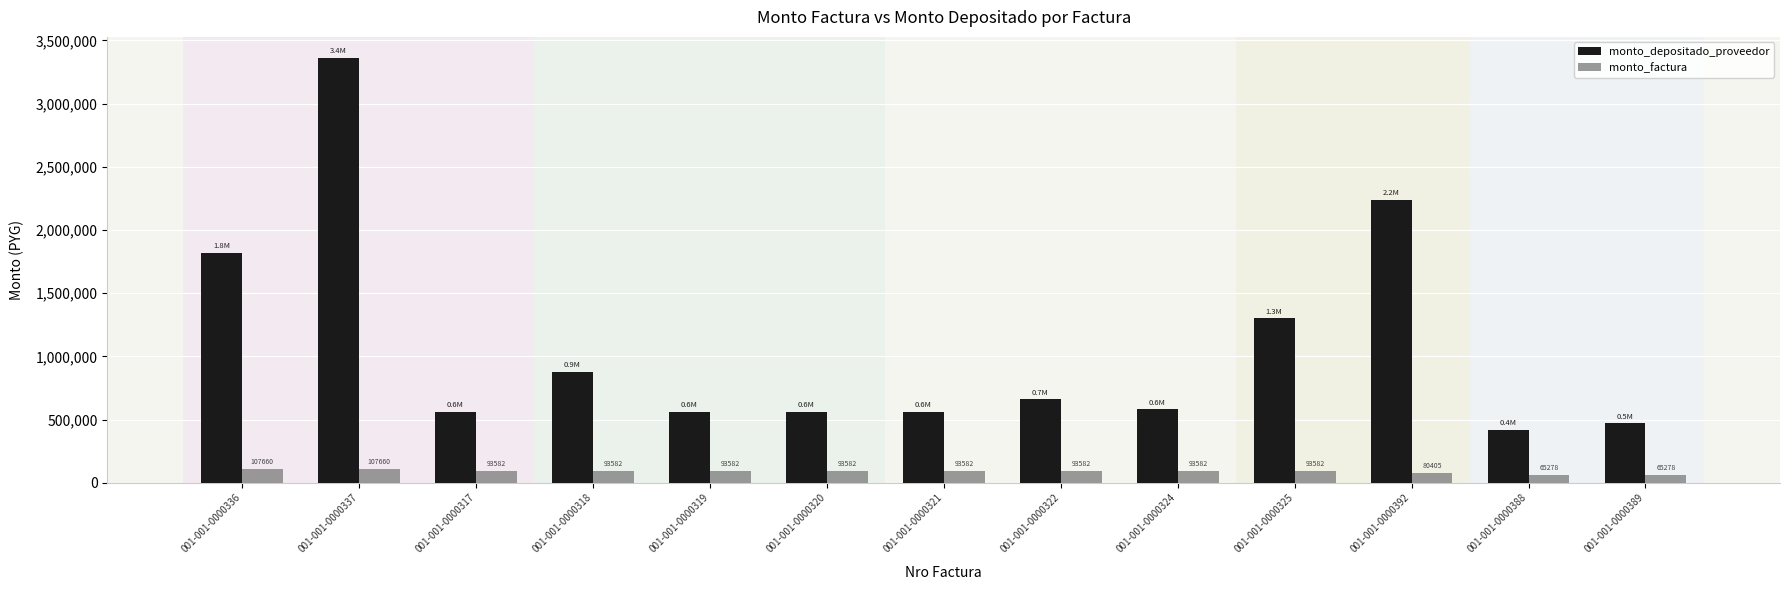

Rank the series by their maximum value, from highest to lowest.

monto_depositado_proveedor, monto_factura